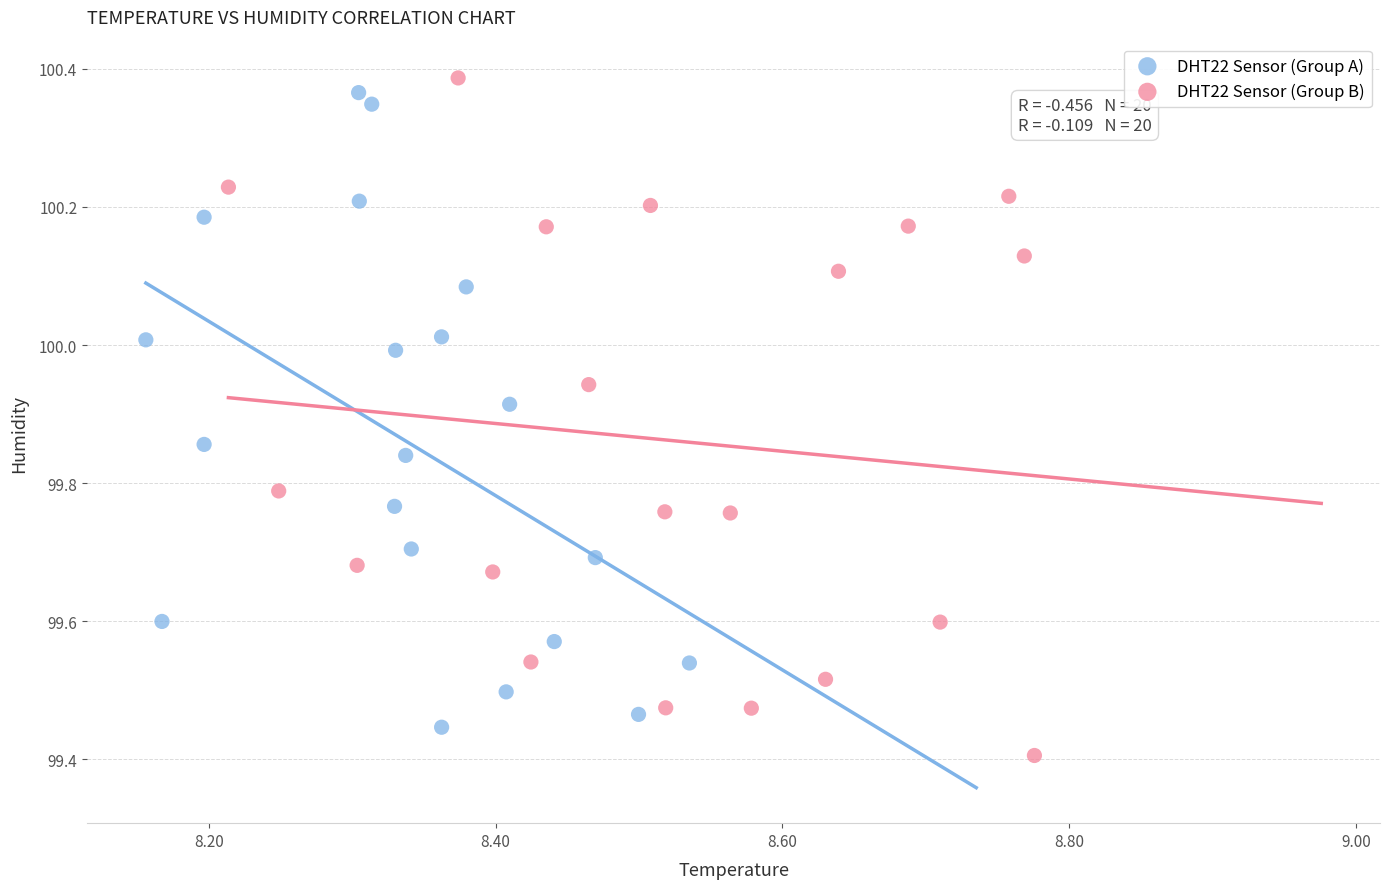

What are all the series names shown in the legend?

DHT22 Sensor (Group A), DHT22 Sensor (Group B)